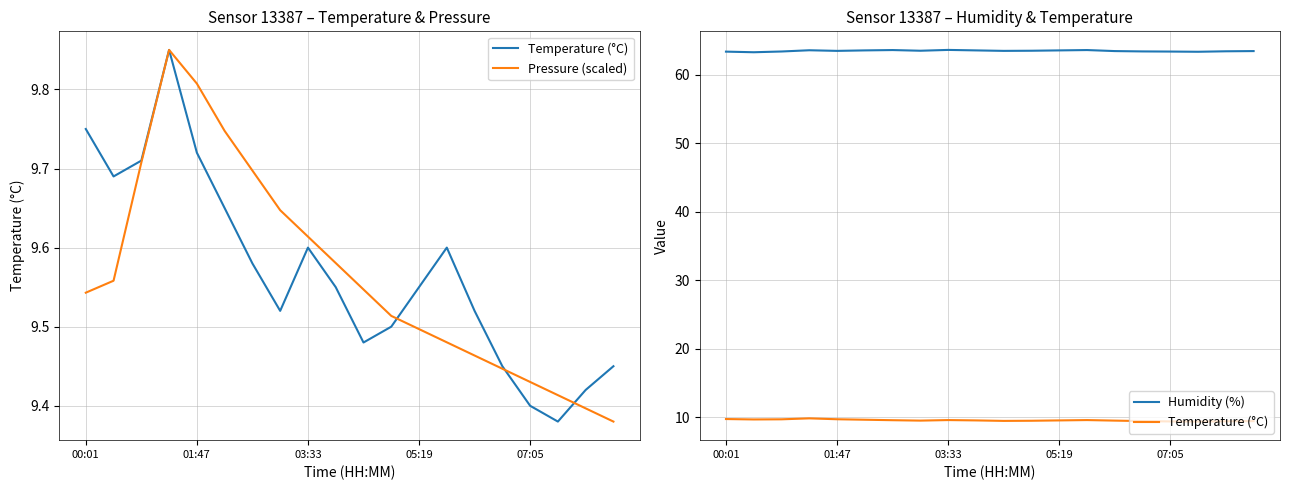

What is the highest value of the Pressure (scaled) series?

9.8